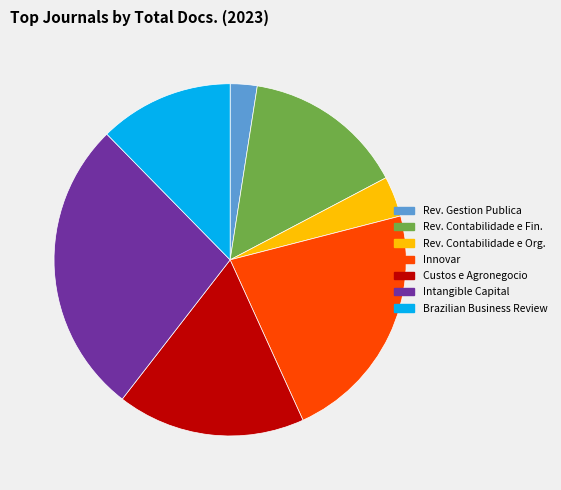

Does any single category account for the majority?

No